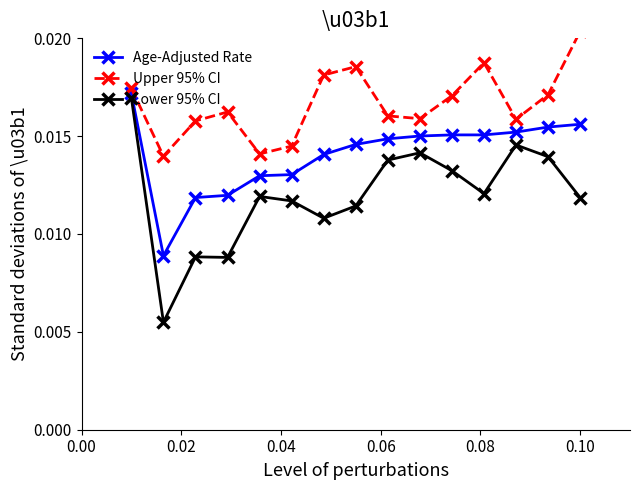

Reading right to left, extract all data points from this chart.

Age-Adjusted Rate: 0.0	0.0	0.0	0.0	0.0	0.0	0.0	0.0	0.0	0.0	0.0	0.0	0.0	0.0	0.0
Upper 95% CI: 0.0	0.0	0.0	0.0	0.0	0.0	0.0	0.0	0.0	0.0	0.0	0.0	0.0	0.0	0.0
Lower 95% CI: 0.0	0.0	0.0	0.0	0.0	0.0	0.0	0.0	0.0	0.0	0.0	0.0	0.0	0.0	0.0